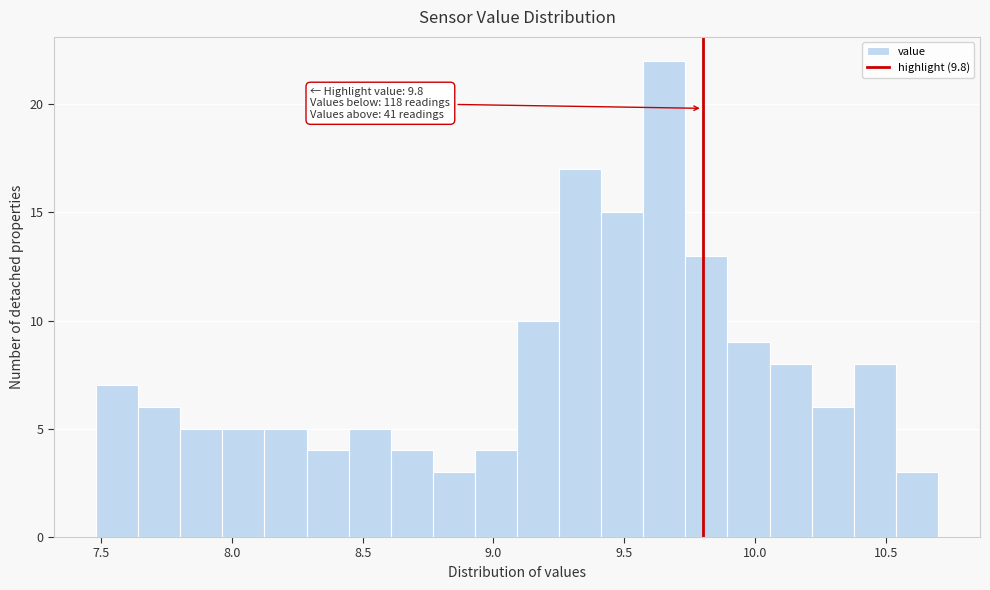

Around what value on the x-axis is the tallest bar? Give the approximate position of its centre, as read against the axis.

9.65